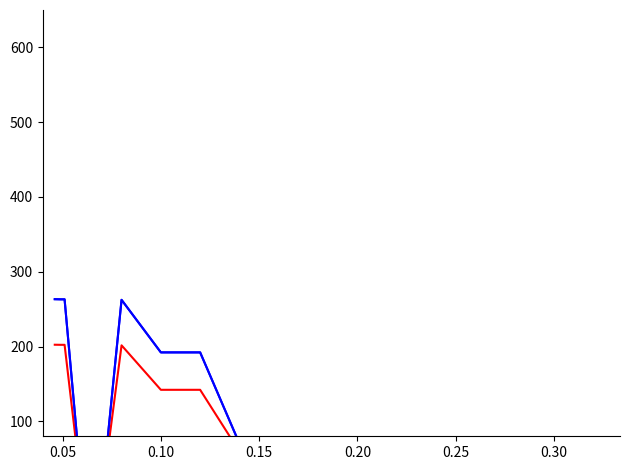

What is the sum of all AFORO INICIAL values?

1579.5